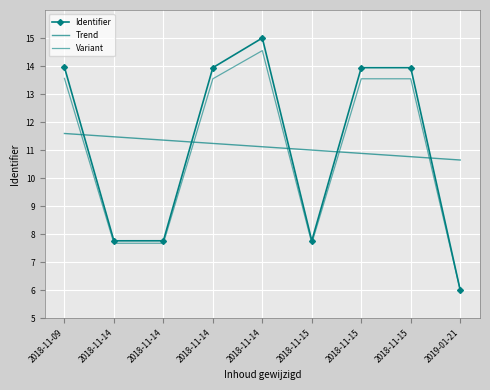

Is the value of Identifier at 2018-11-14 greater than the value of Trend at 2018-11-15?

No